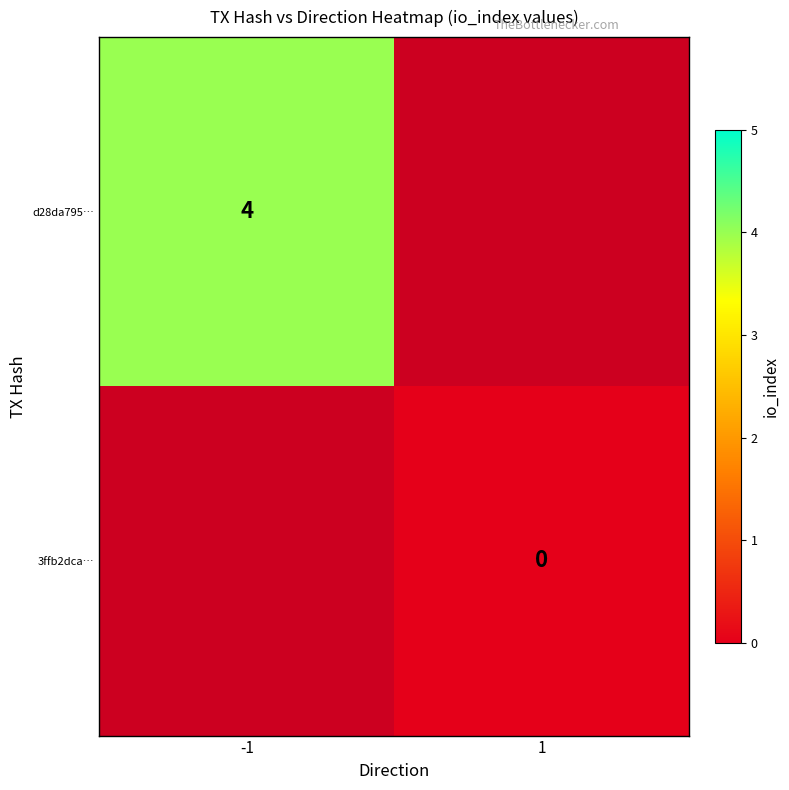

The value of d28da795… at -1 is 2. True or false?

False